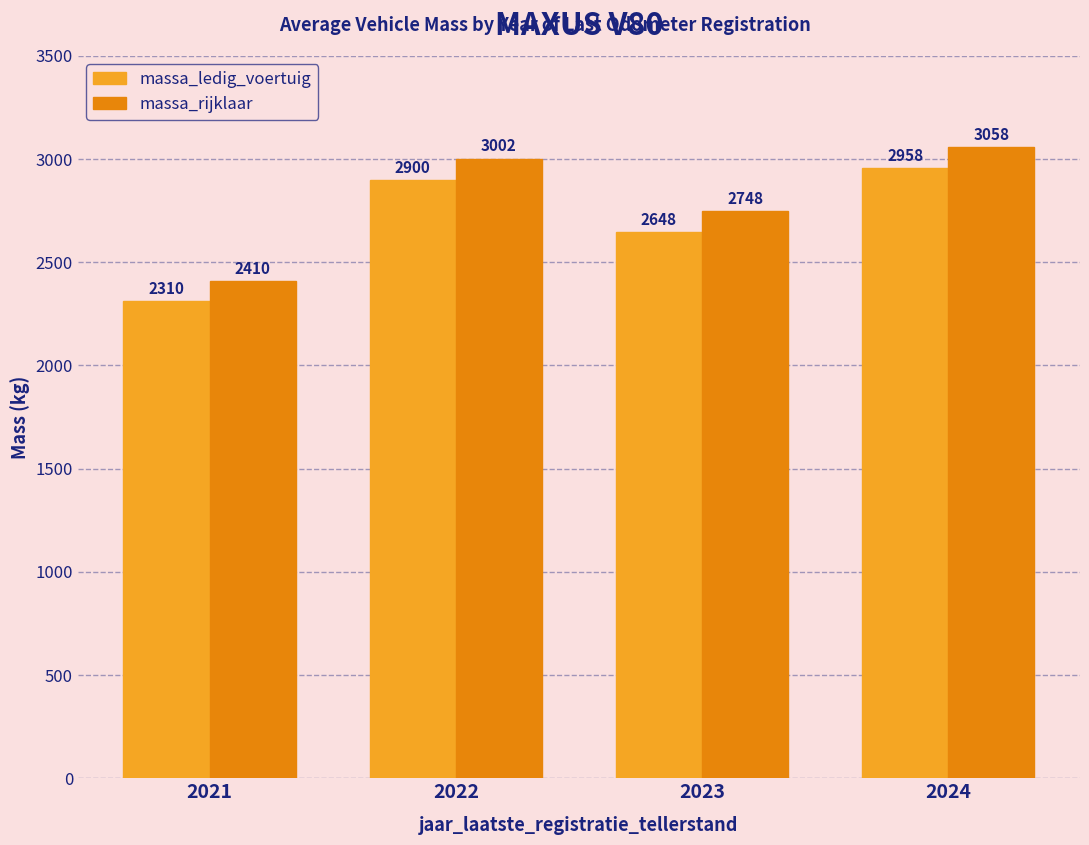

How many categories are shown in the chart?

4